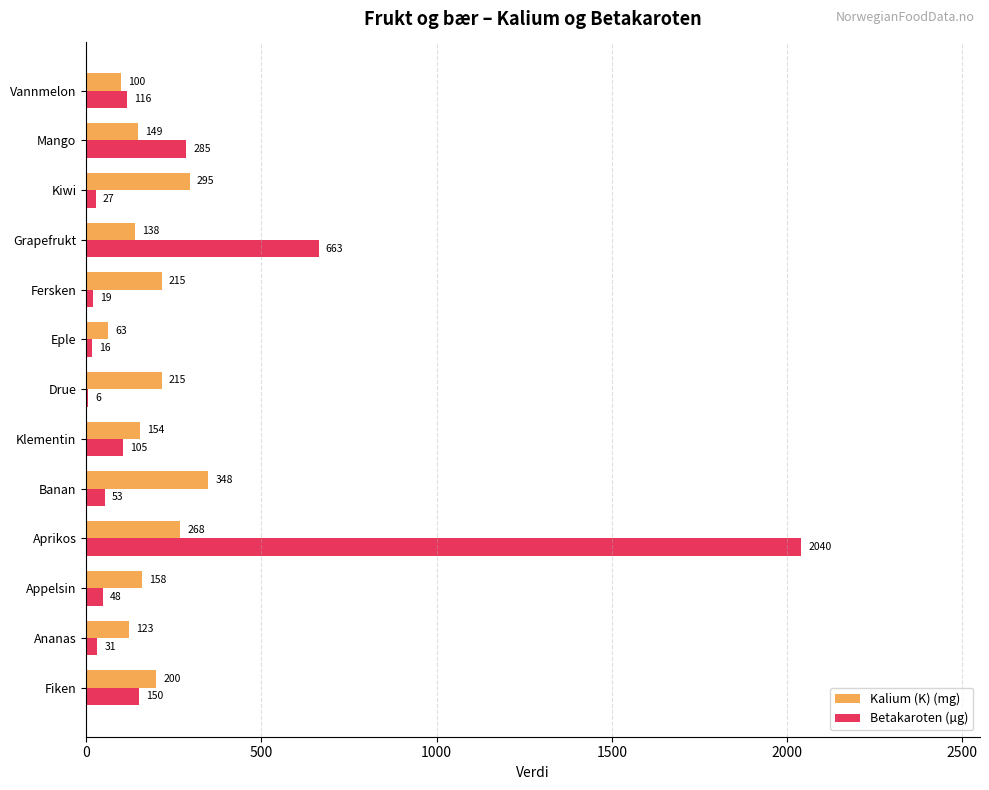

The value of Kalium (K) (mg) at Mango is 149. True or false?

True